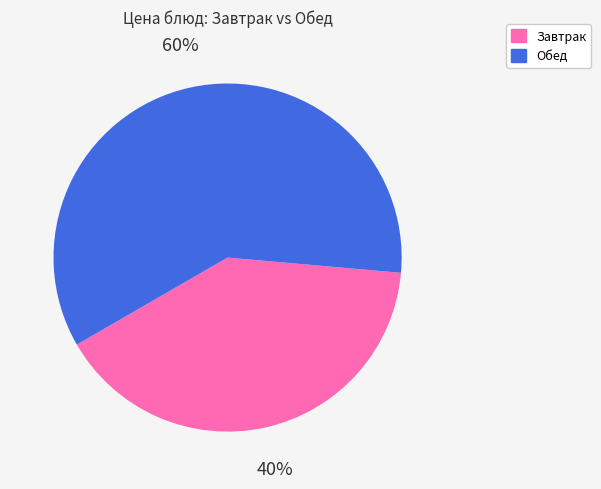

To the nearest percent, what is the average slice percentage?

50%